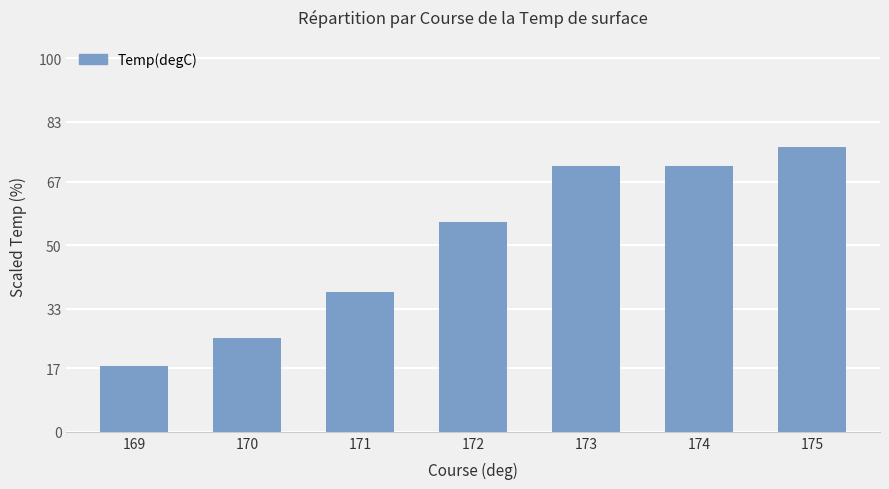

At which category does the chart reach its minimum across all series?

169